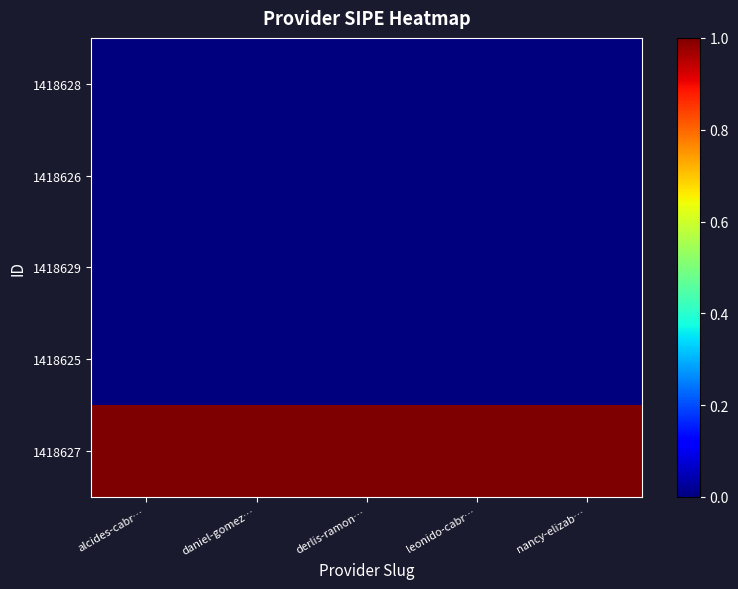

Reading left to right, list all the values displayed in this chart.

1418627: alcides-cabr…=1	daniel-gomez…=1	derlis-ramon…=1	leonido-cabr…=1	nancy-elizab…=1
1418625: alcides-cabr…=0	daniel-gomez…=0	derlis-ramon…=0	leonido-cabr…=0	nancy-elizab…=0
1418629: alcides-cabr…=0	daniel-gomez…=0	derlis-ramon…=0	leonido-cabr…=0	nancy-elizab…=0
1418626: alcides-cabr…=0	daniel-gomez…=0	derlis-ramon…=0	leonido-cabr…=0	nancy-elizab…=0
1418628: alcides-cabr…=0	daniel-gomez…=0	derlis-ramon…=0	leonido-cabr…=0	nancy-elizab…=0